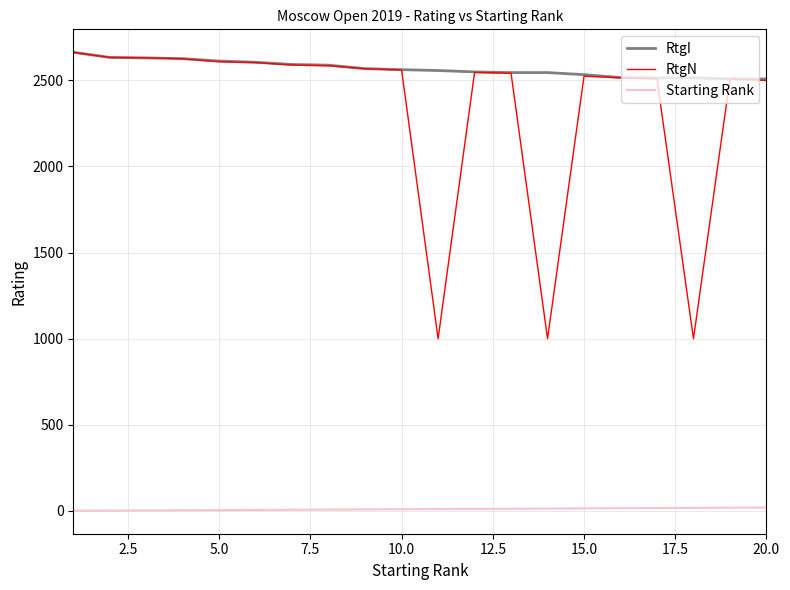

At how many categories does at least one series exceed 471?

20